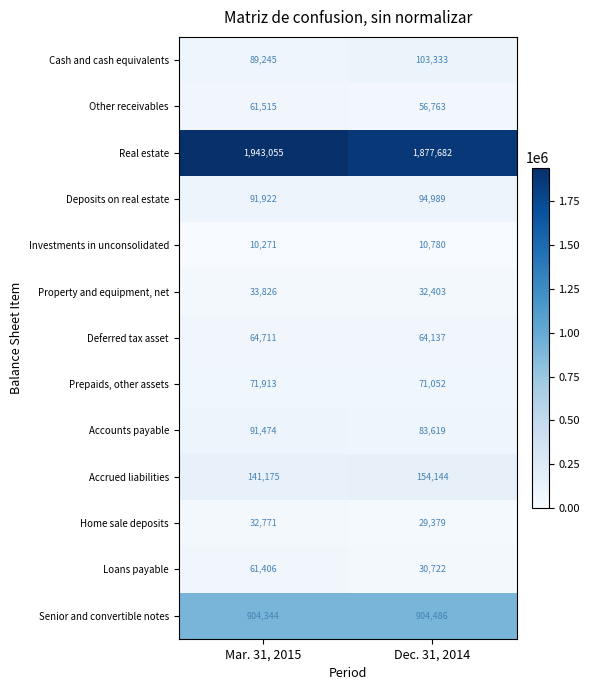

Reading left to right, transcribe all the data shown in this chart.

Cash and cash equivalents: 89245	103333
Other receivables: 61515	56763
Real estate: 1943055	1877682
Deposits on real estate: 91922	94989
Investments in unconsolidated: 10271	10780
Property and equipment, net: 33826	32403
Deferred tax asset: 64711	64137
Prepaids, other assets: 71913	71052
Accounts payable: 91474	83619
Accrued liabilities: 141175	154144
Home sale deposits: 32771	29379
Loans payable: 61406	30722
Senior and convertible notes: 904344	904486